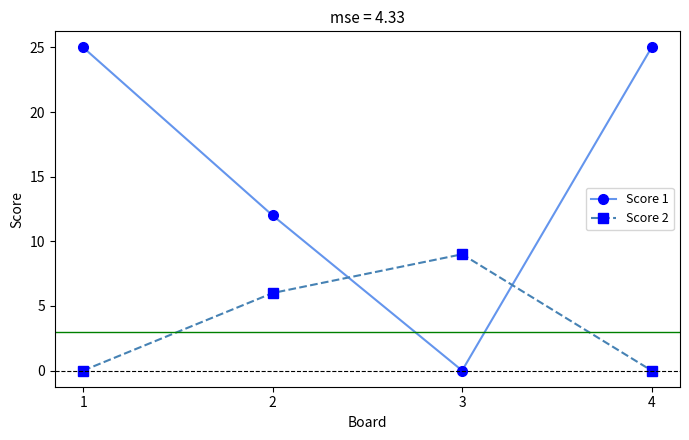

Reading left to right, what are all the values shown in this chart?

Score 1: 25	12	0	25
Score 2: 0	6	9	0